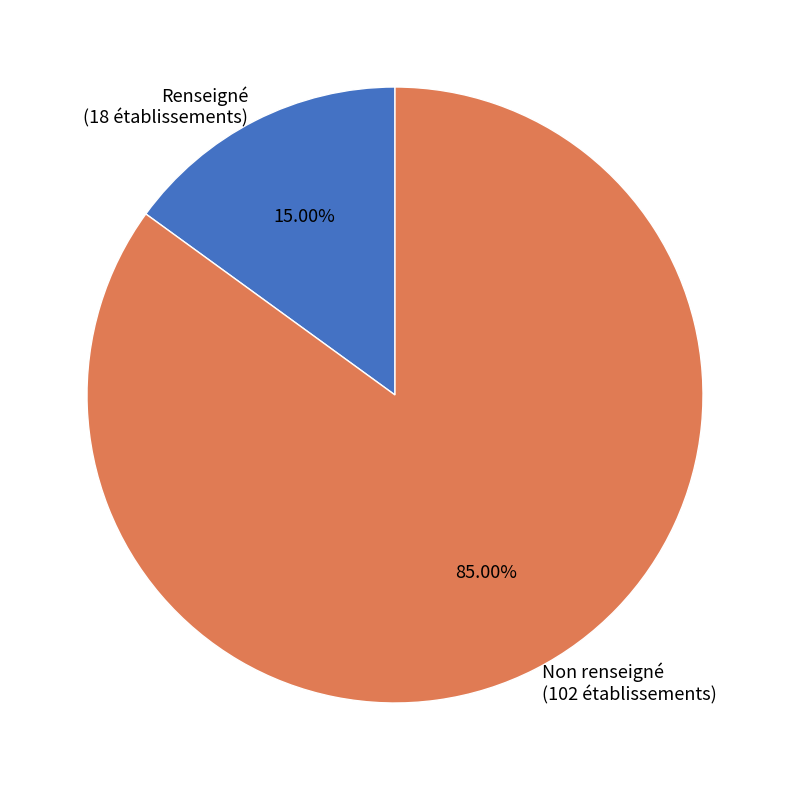

Is there any slice that represents more than half of the pie?

Yes